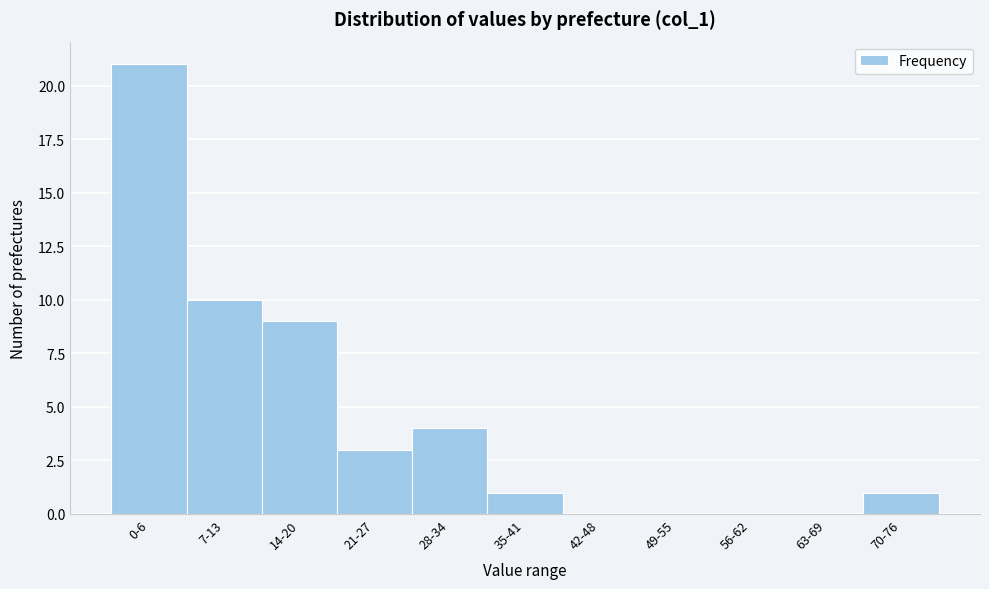

Reading left to right, transcribe all the data shown in this chart.

0-6=21	7-13=10	14-20=9	21-27=3	28-34=4	35-41=1	42-48=0	49-55=0	56-62=0	63-69=0	70-76=1